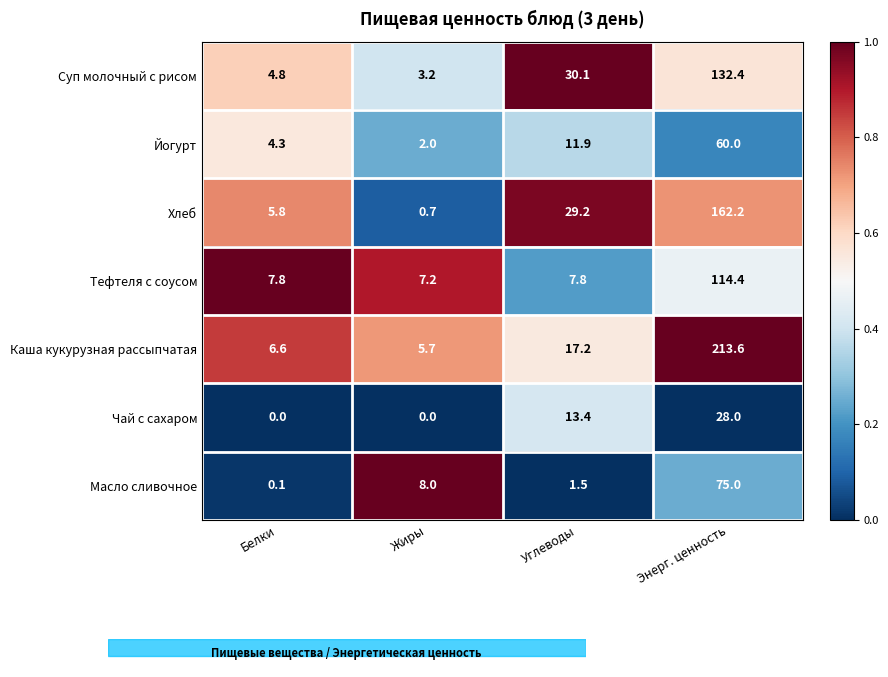

The value of Тефтеля с соусом at Жиры is 11.9. True or false?

False